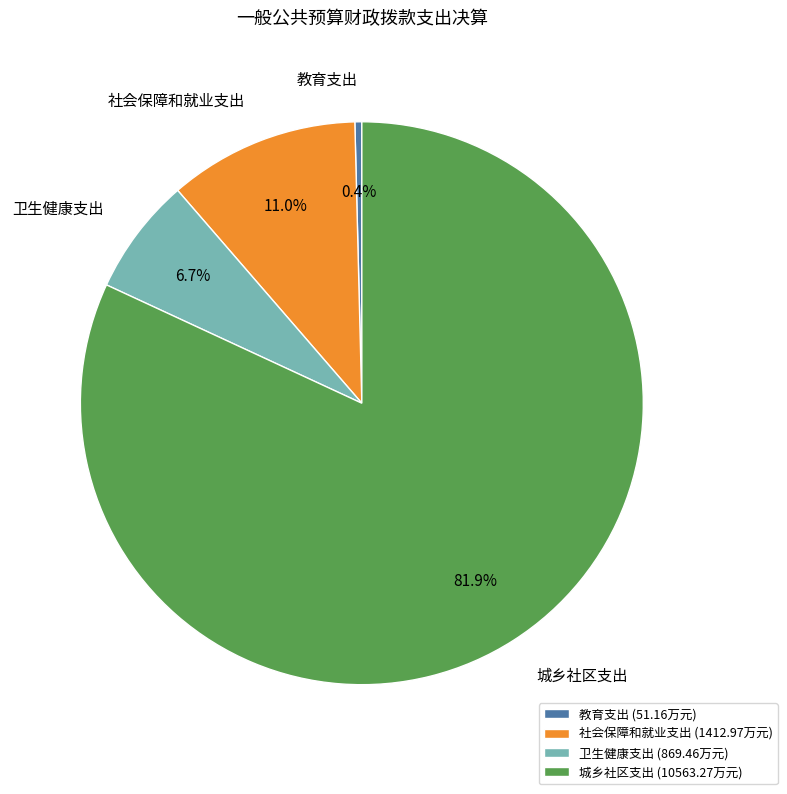

To the nearest percent, what portion does 社会保障和就业支出 represent?

11%